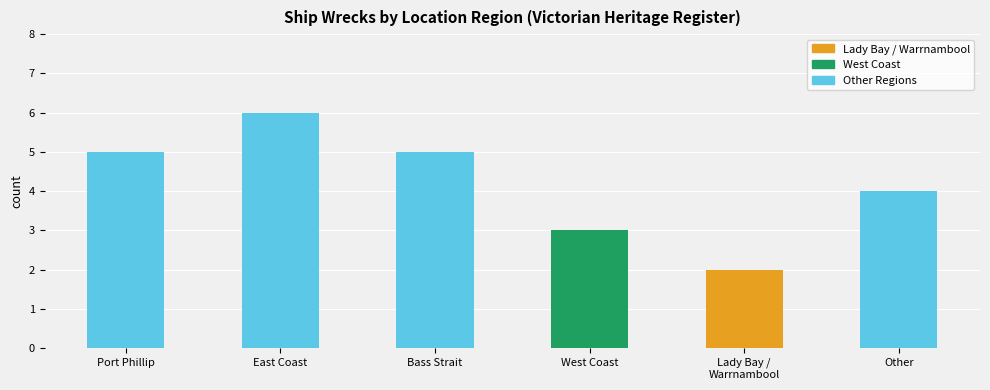

Is it true that the value at West Coast is 3?

True